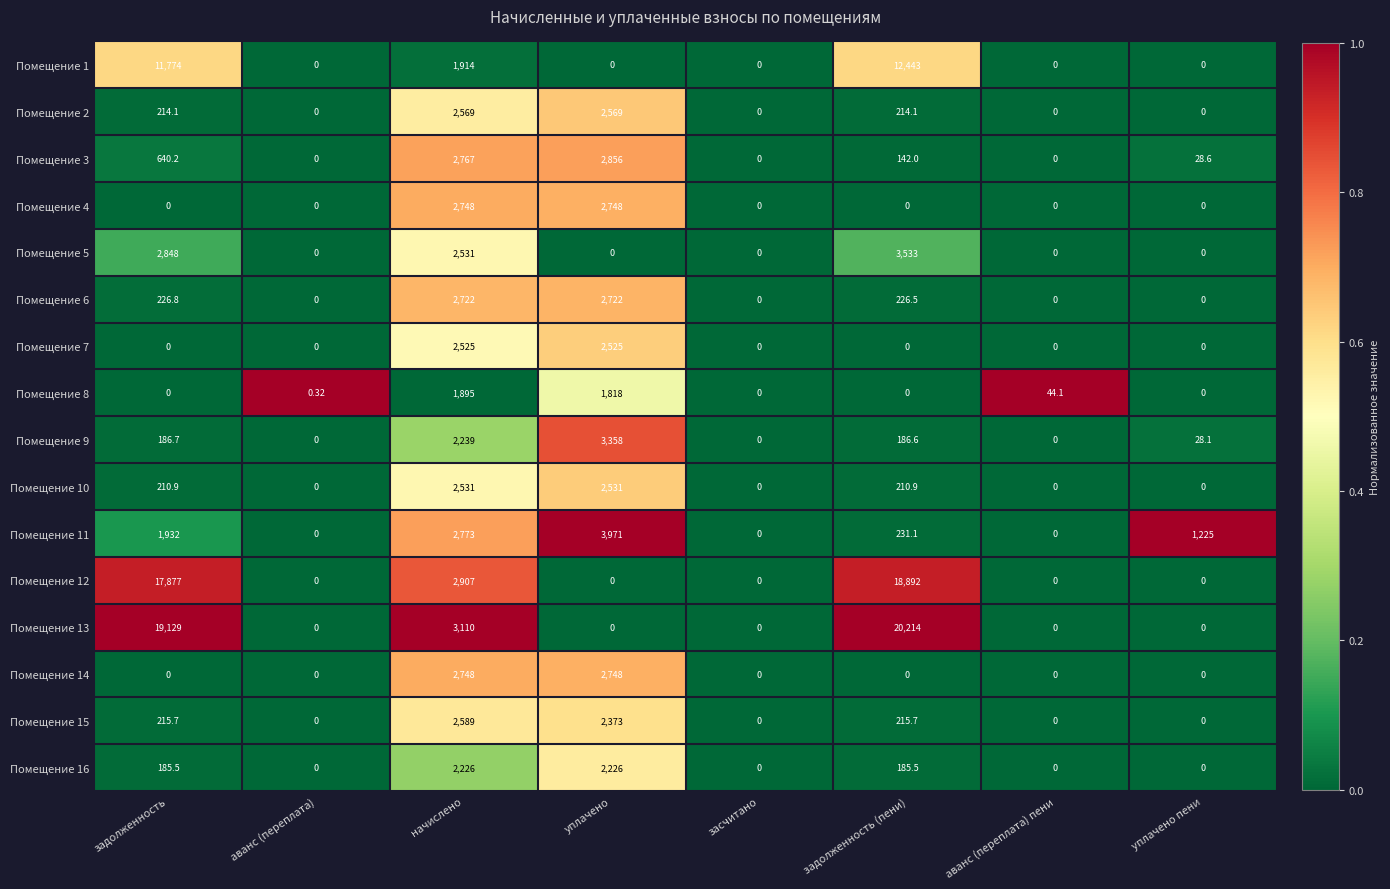

At which label does Помещение 5 reach its peak?

задолженность (пени)